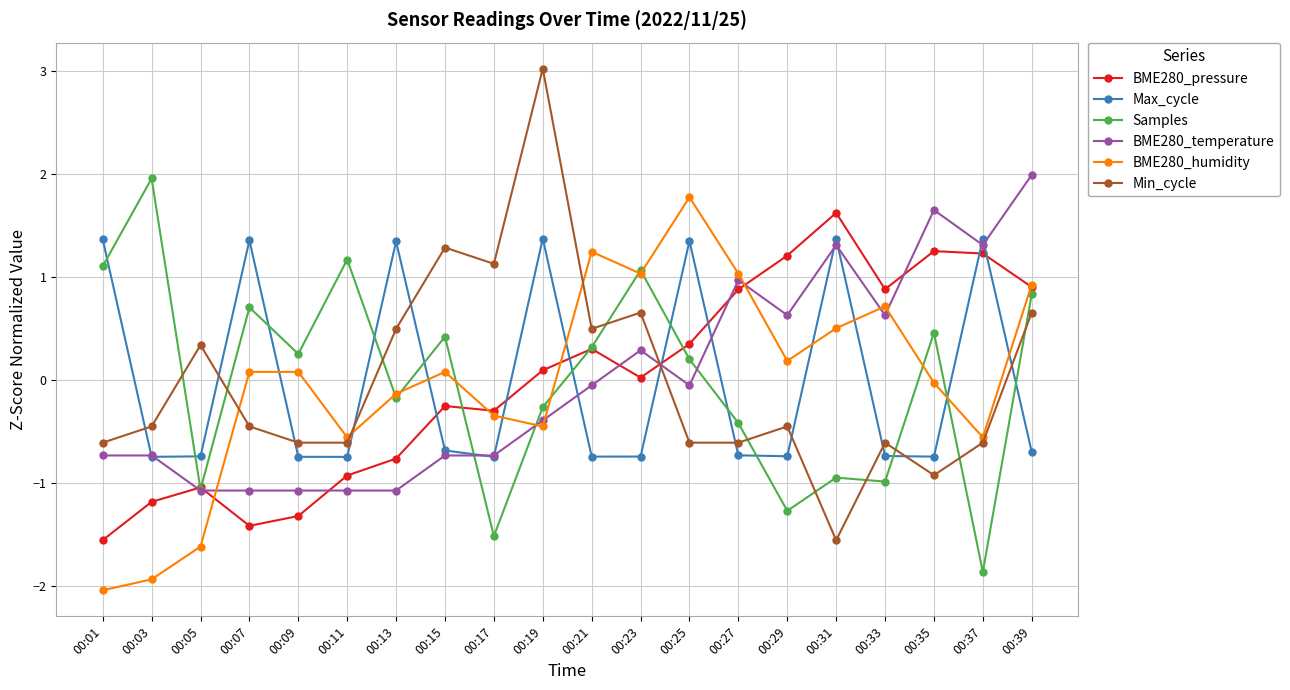

Where does the Max_cycle series first go above 0?

00:01